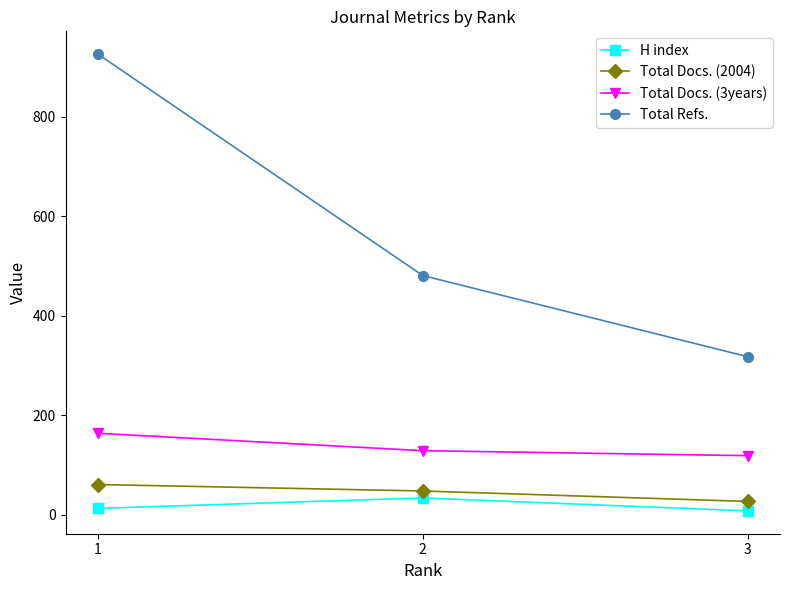

What is the difference between the maximum and minimum values in the Total Docs. (2004) series?

34